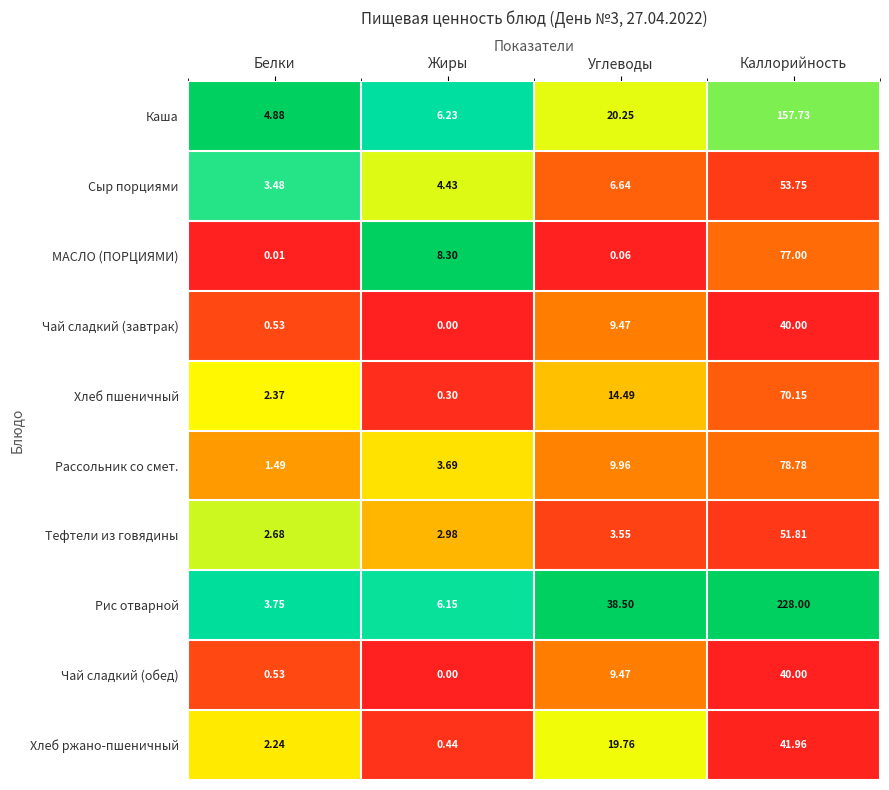

At which label is МАСЛО (ПОРЦИЯМИ) closest to 38?

Жиры